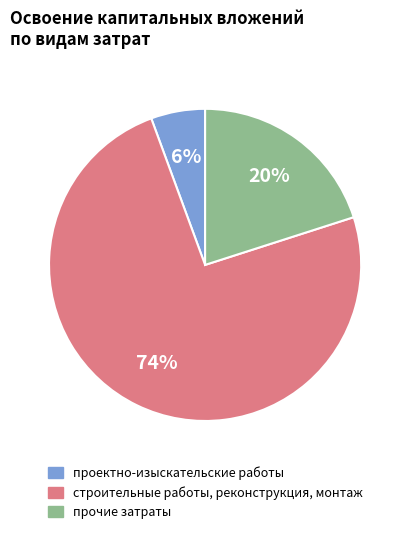

Count the number of slices in the pie.

3